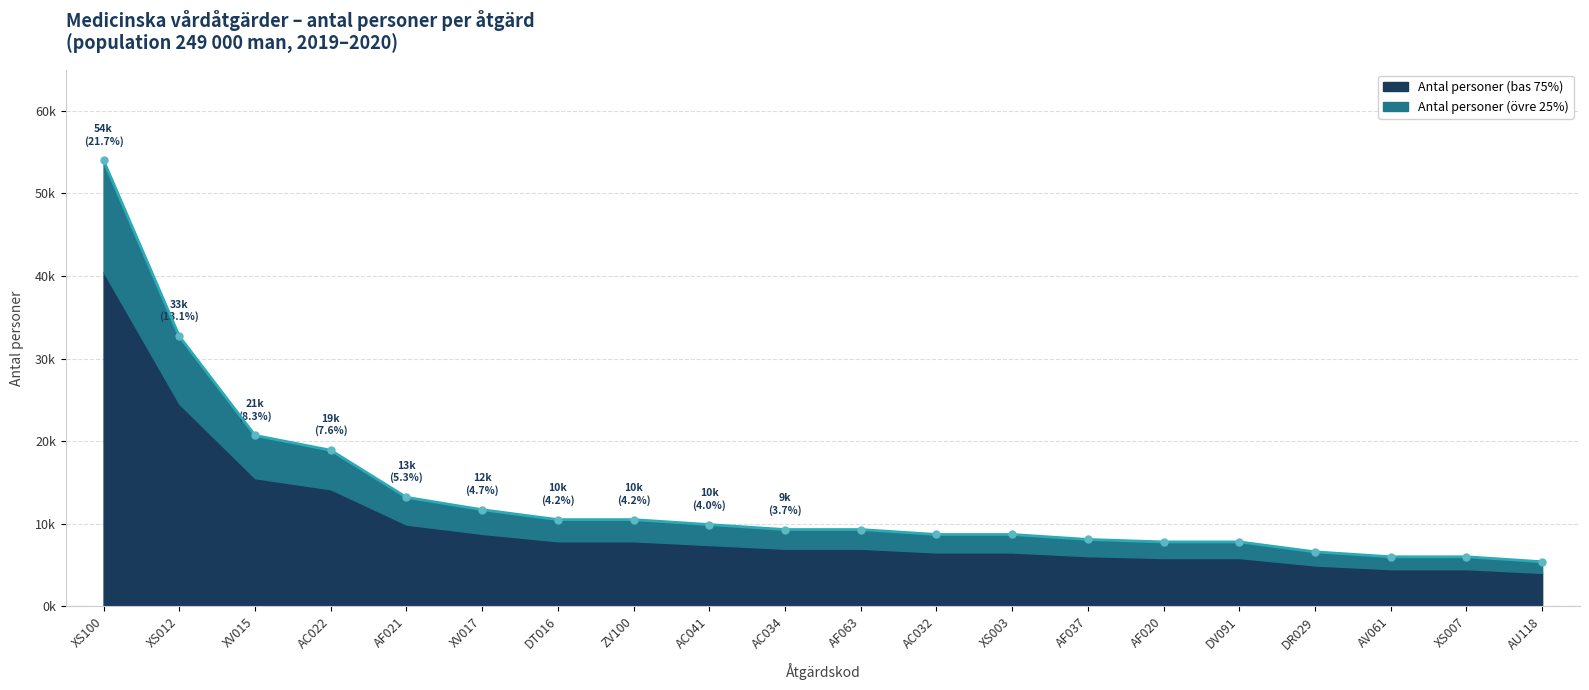

Reading left to right, list all the values displayed in this chart.

54000	32700	20700	18900	13200	11700	10500	10500	9900	9300	9300	8700	8700	8100	7800	7800	6600	6000	6000	5400